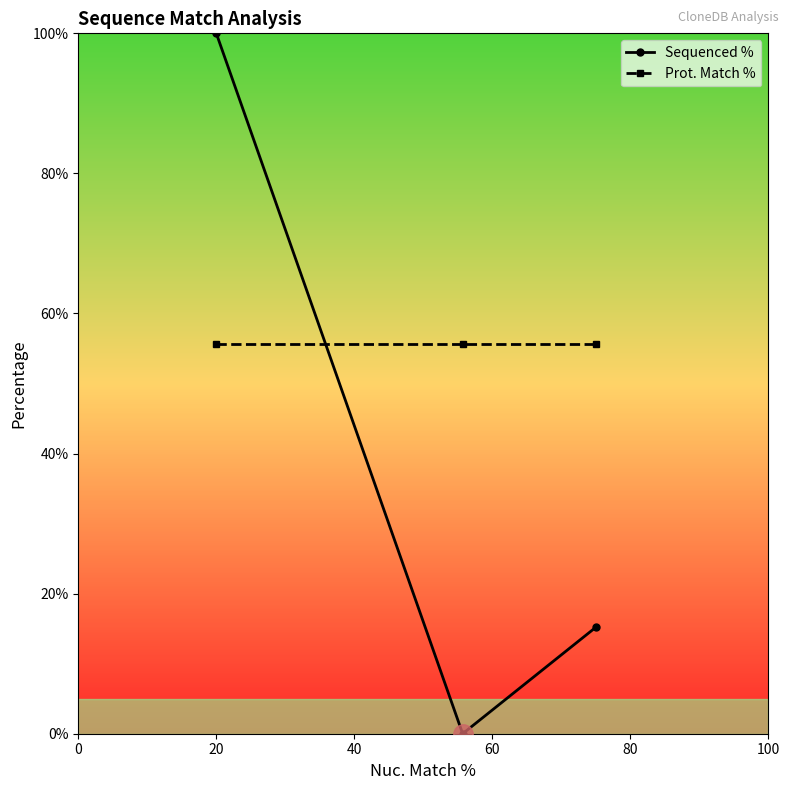

What is the maximum value shown in the chart?

100.0